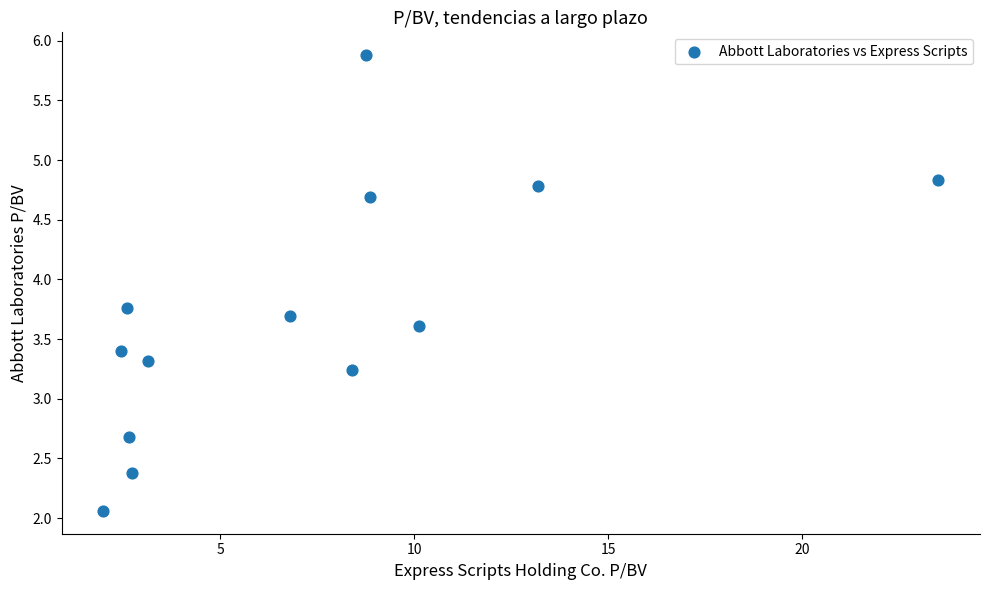

What Y value in the scatter plot is closest to 3?

3.2